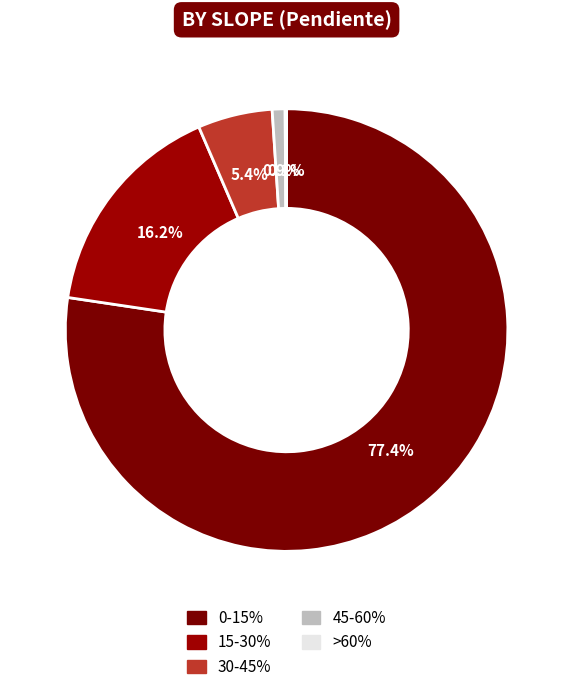

How much of the chart is everything except 15-30%?

83.8%